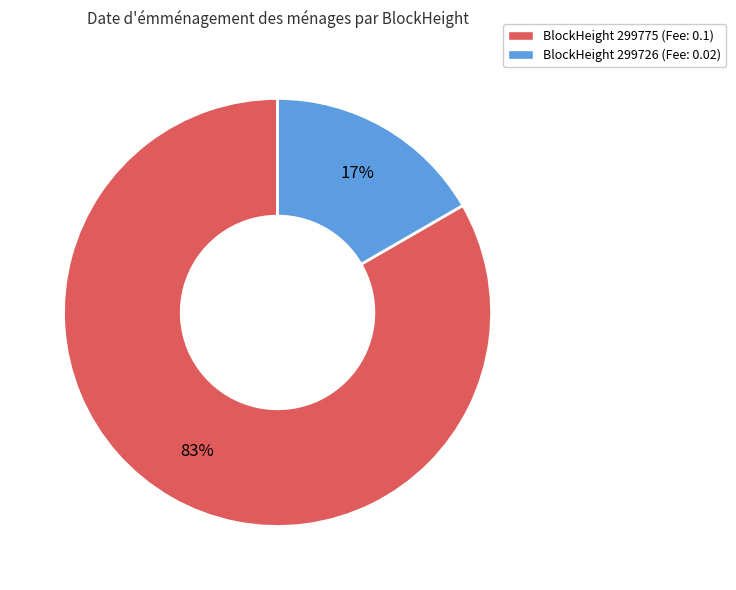

To the nearest percent, what is the average slice percentage?

50%